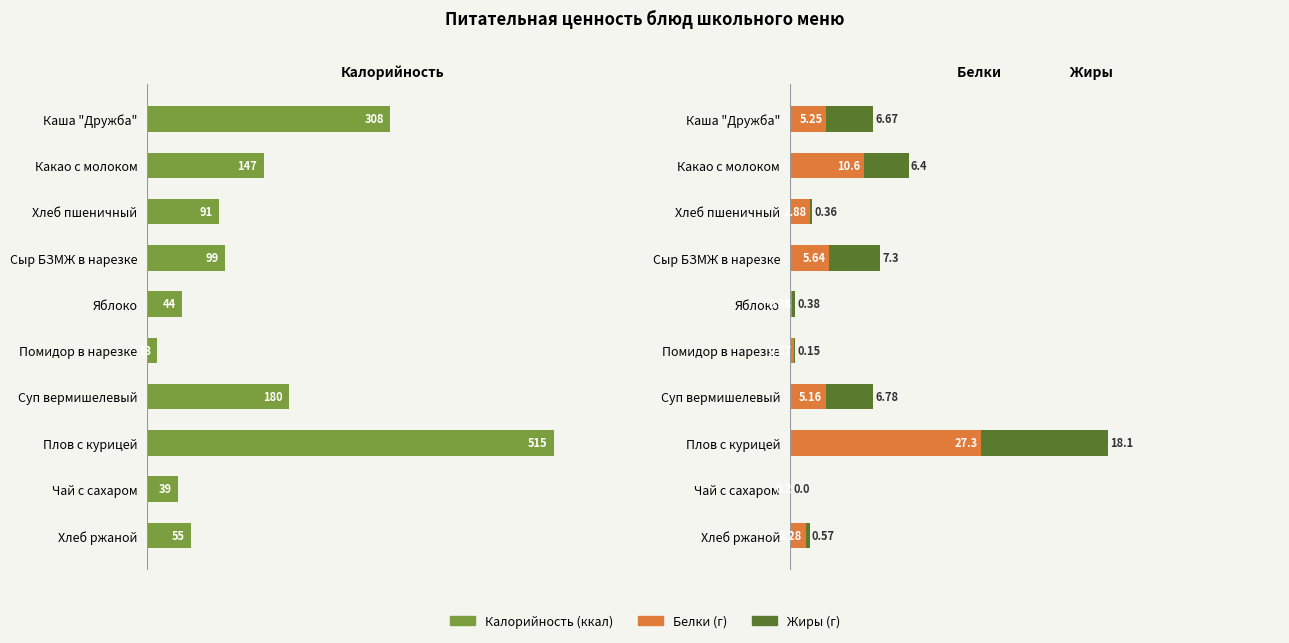

True or false: Калорийность has a value of 44.4 at Яблоко.

True